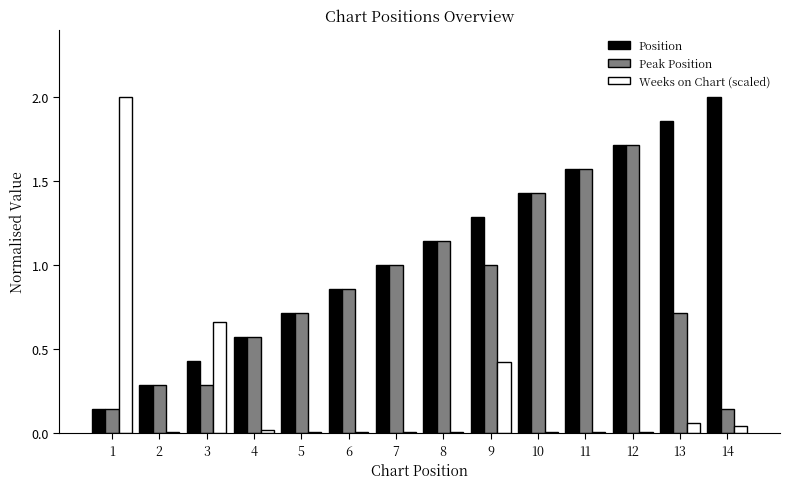

At 14, list the series in order from smallest to largest.

Weeks on Chart (scaled), Peak Position, Position